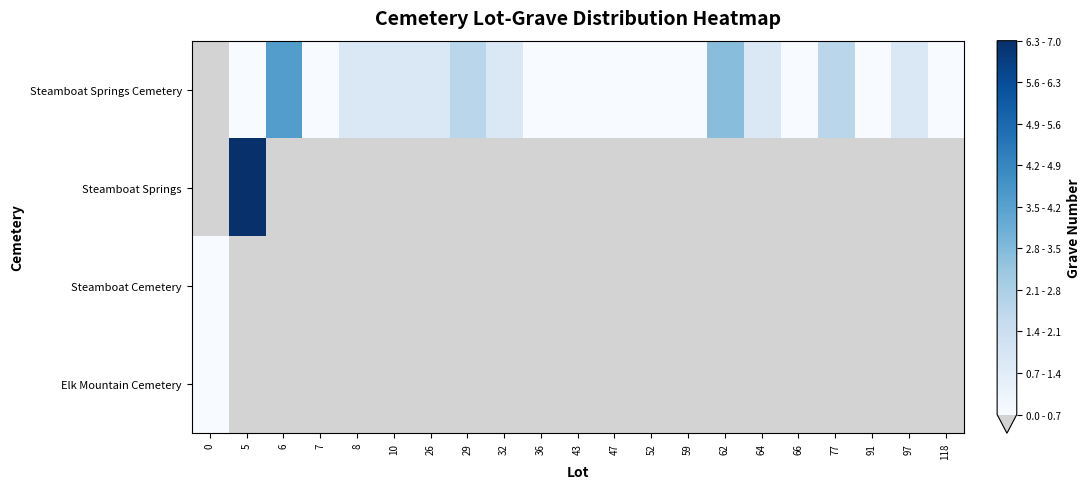

At which category does the chart reach its peak across all series?

5